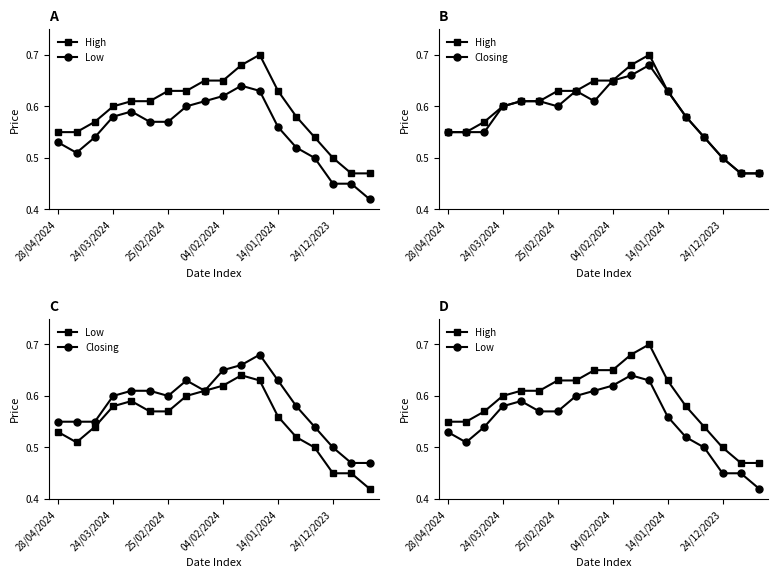

Read the High value at 14.

0.5